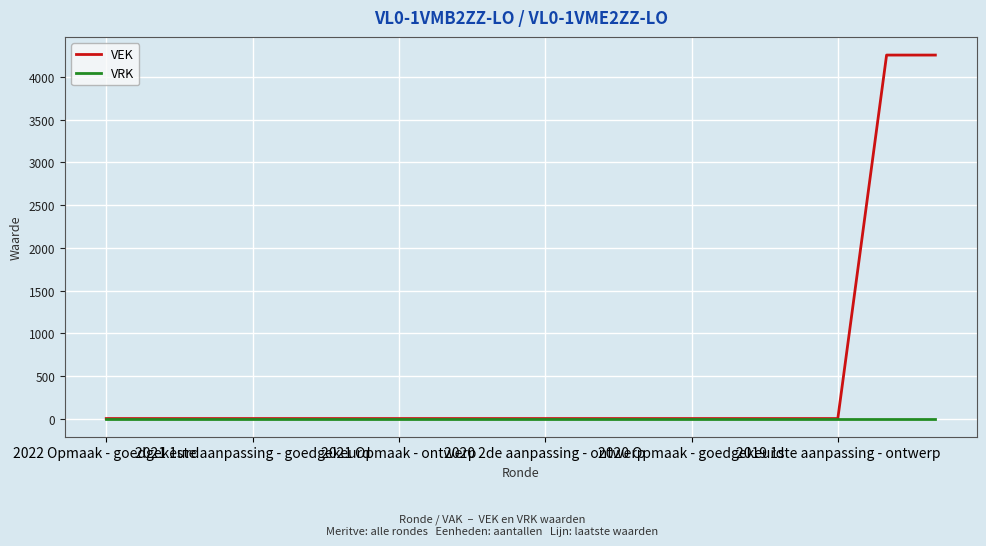

Which series has the largest total across all categories?

VEK